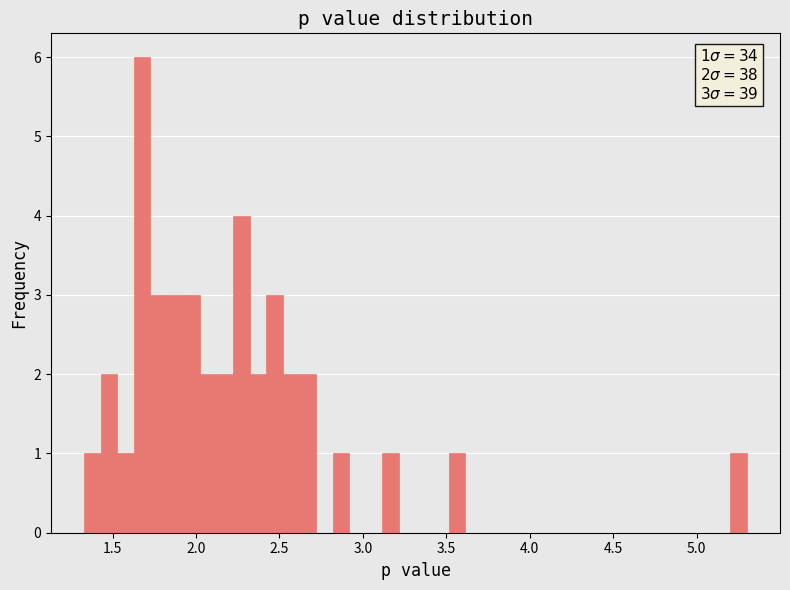

Read against the x-axis, roughly where is the centre of the tallest bar?

1.70